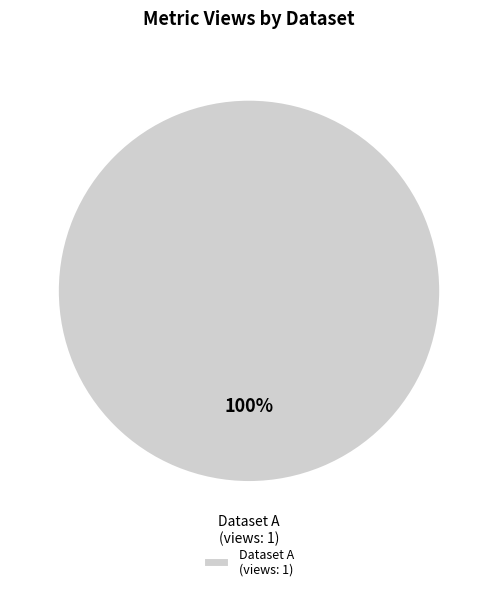

To the nearest percent, what percentage of the pie is Dataset A (views: 1)?

100%